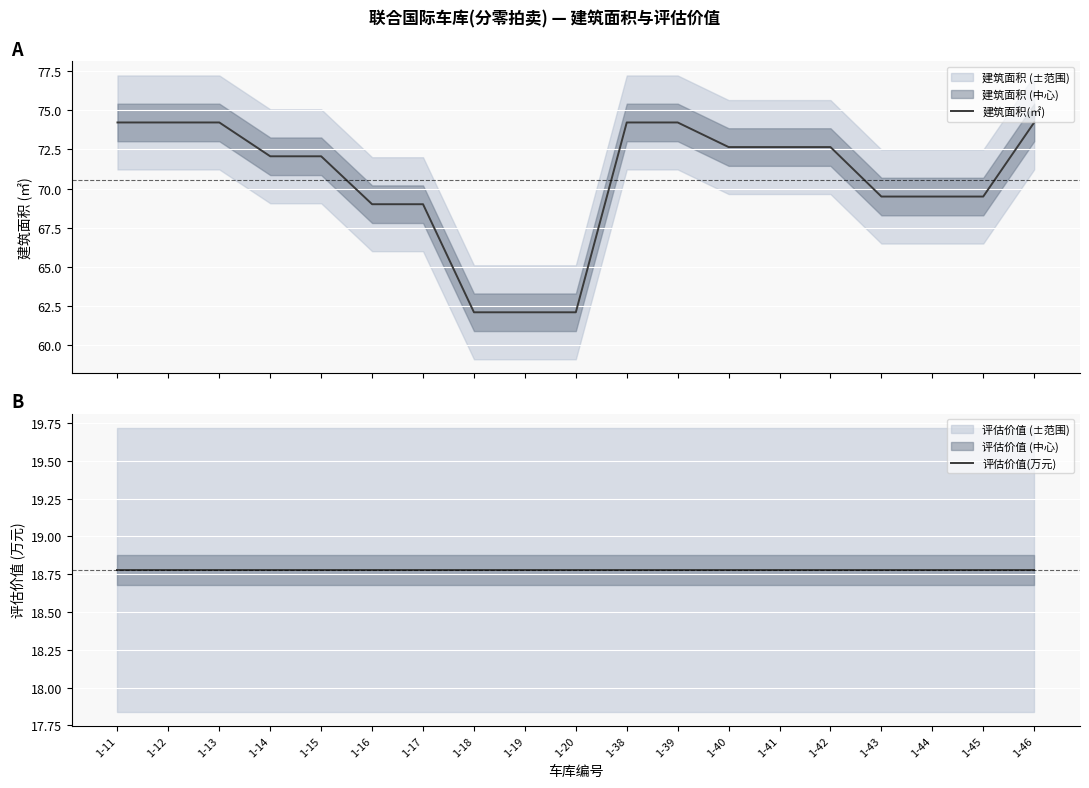

True or false: 评估价值(万元) and 建筑面积(㎡) cross at least once.

False